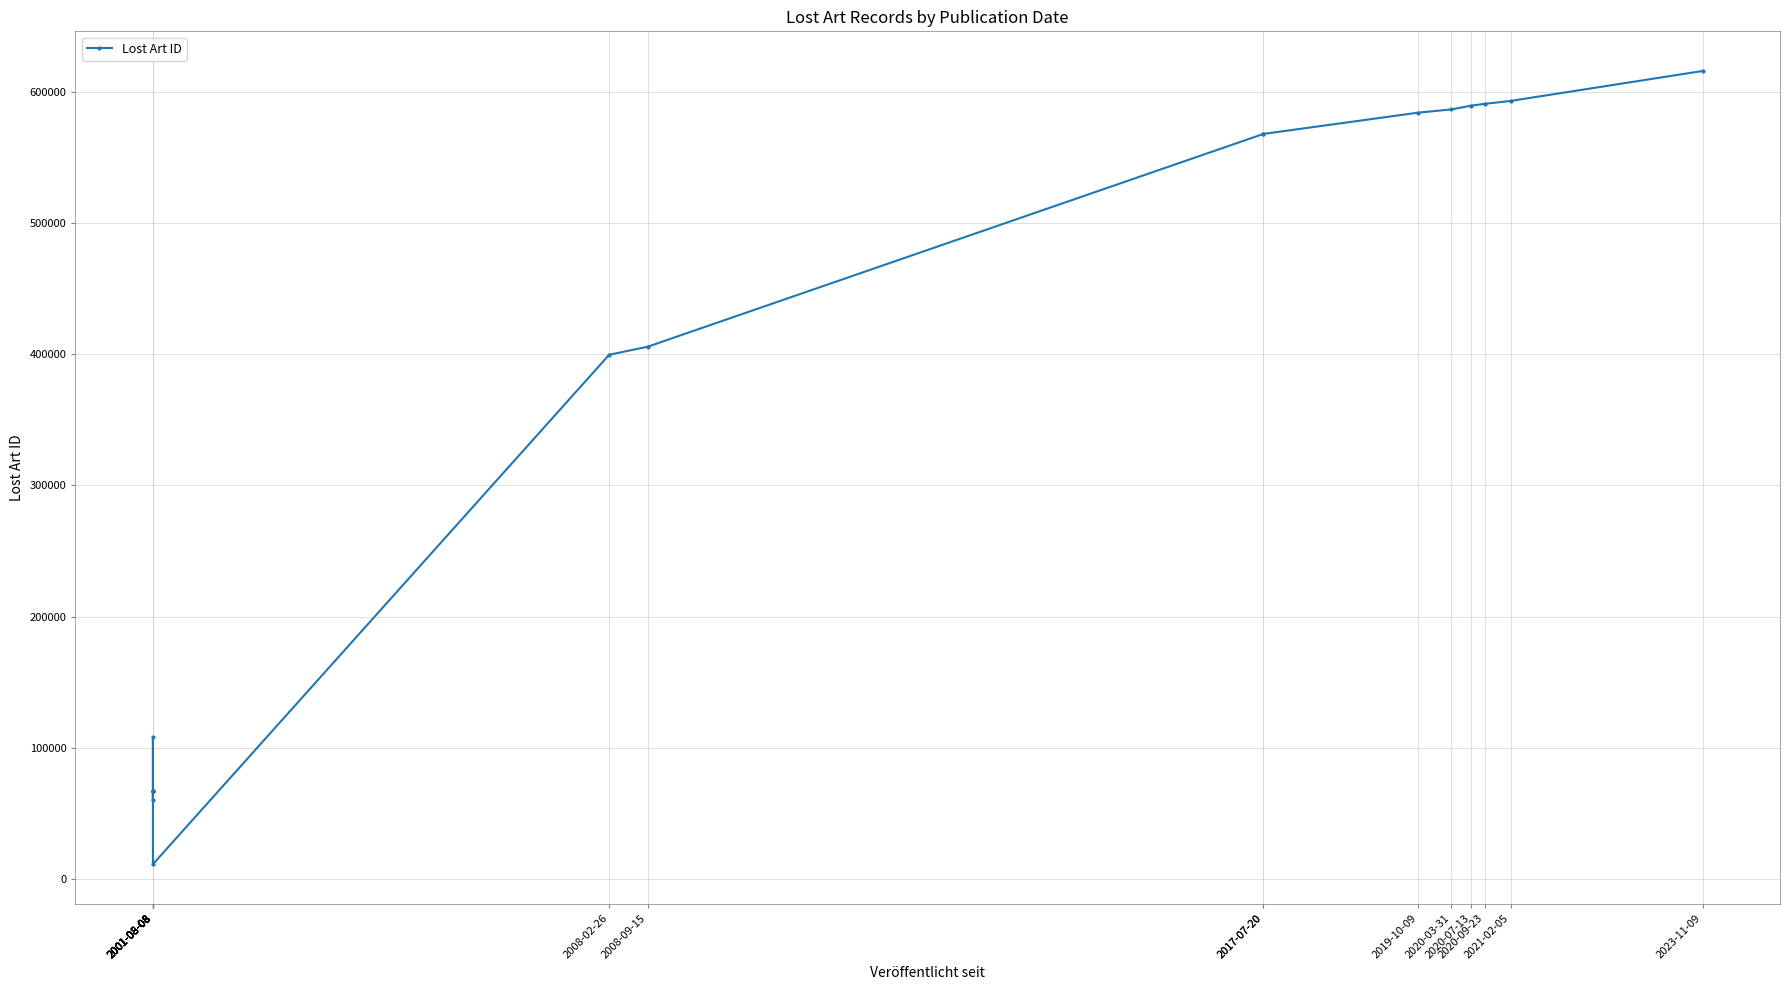

How many lines are shown in the chart?

1